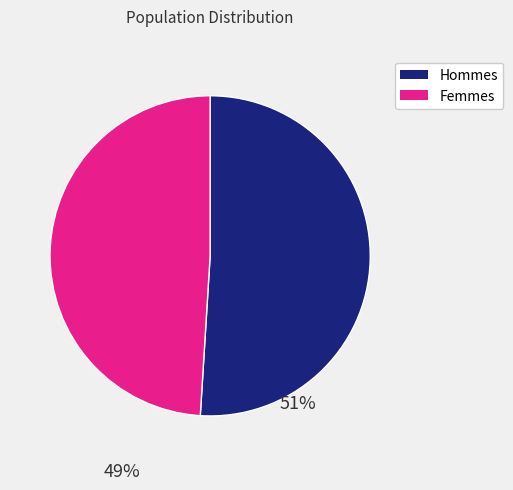

Count the number of slices in the pie.

2